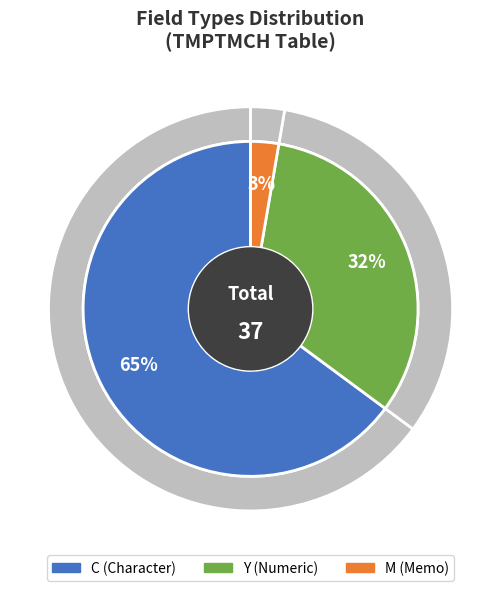

What is the change in value from C to Y?

-12